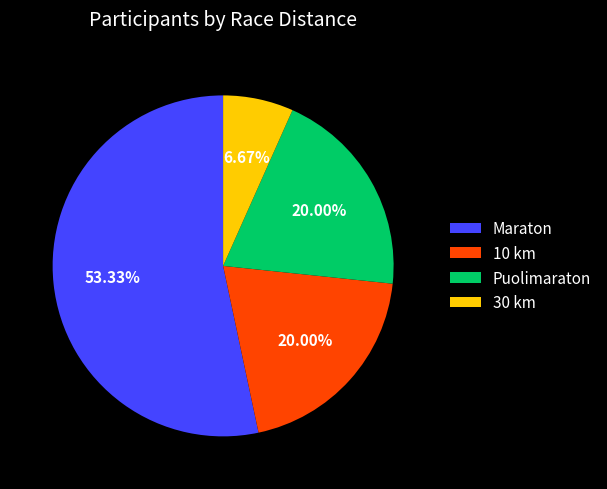

Which slice represents more than half of the pie?

Maraton